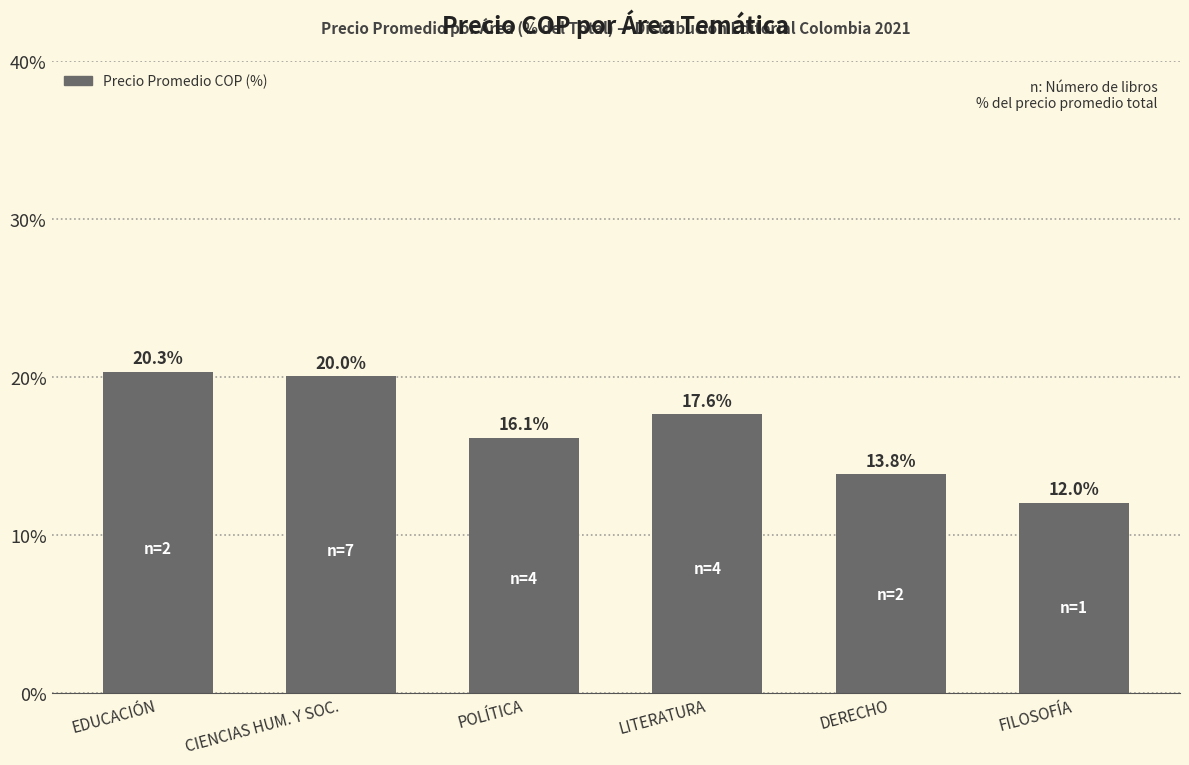

What is the average value?

16.7